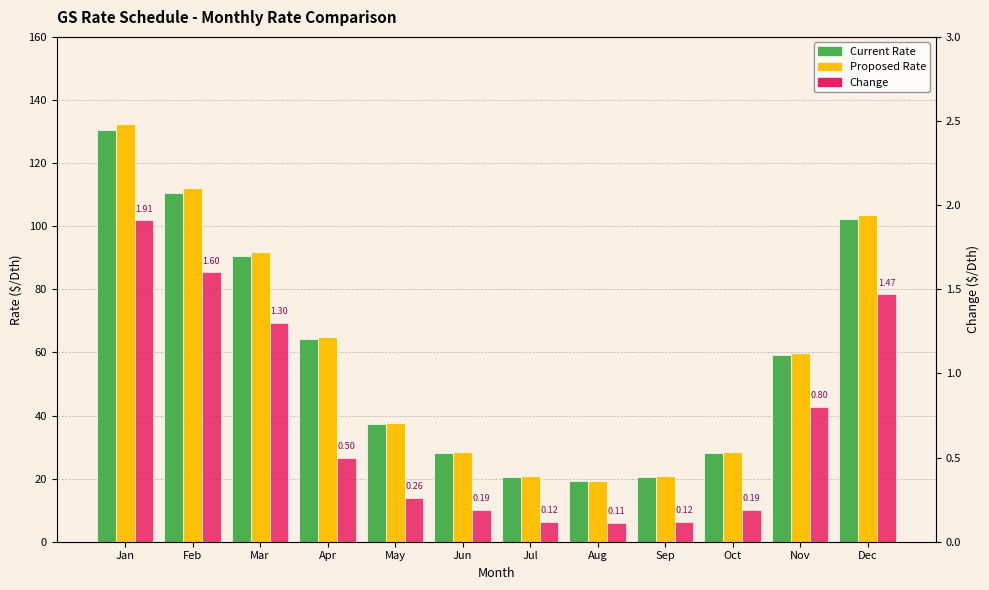

How many bars are there in total?

36